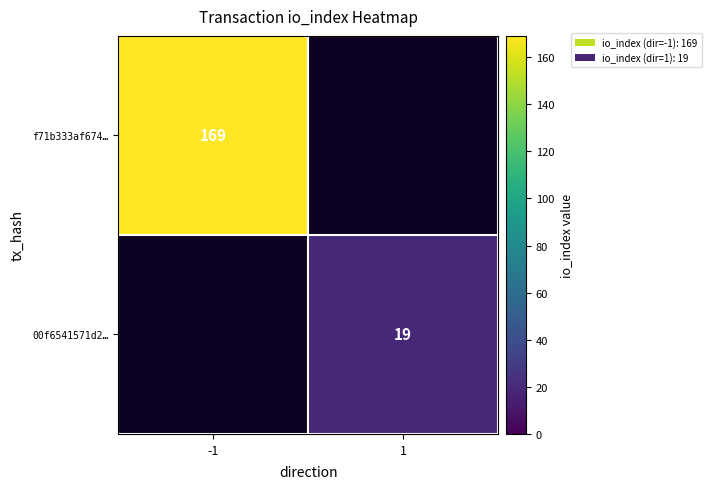

What is the smallest value displayed?

19.0